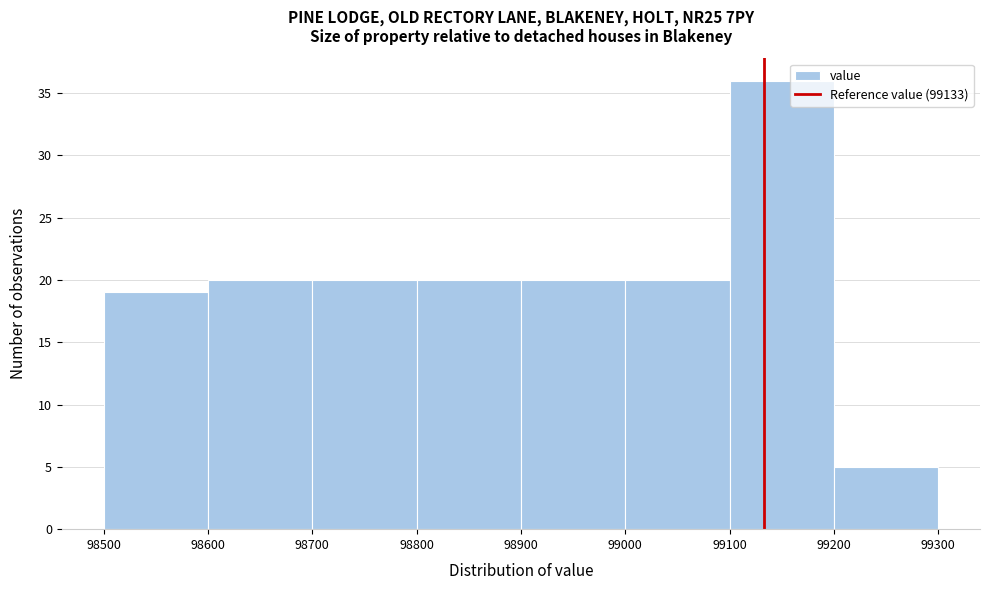

Which range on the x-axis has the tallest bar?

99100 to 99200